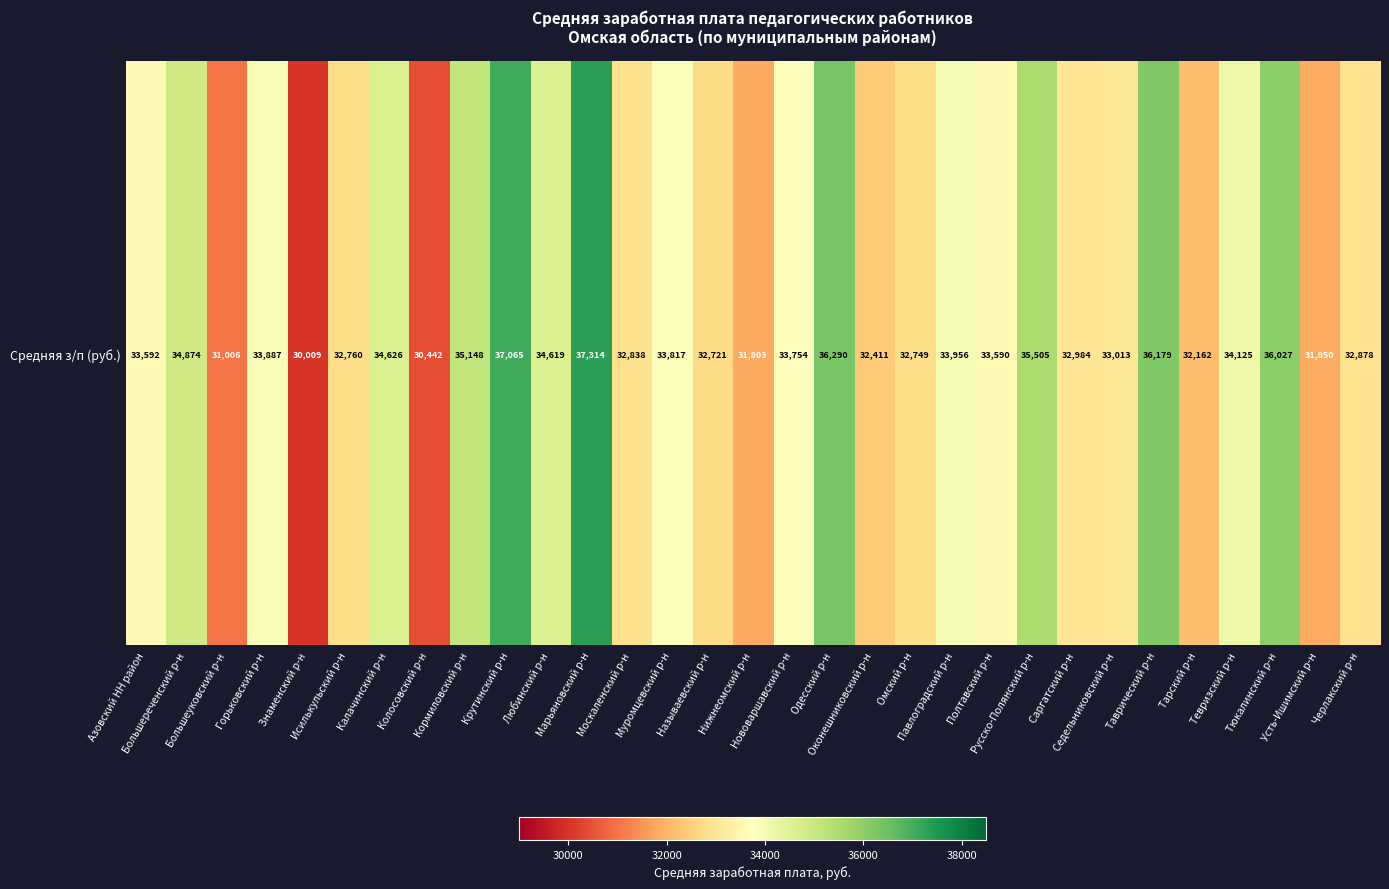

Approximately how many times larger is the value at Павлоградский р-н compared to Исилькульский р-н?

1.0